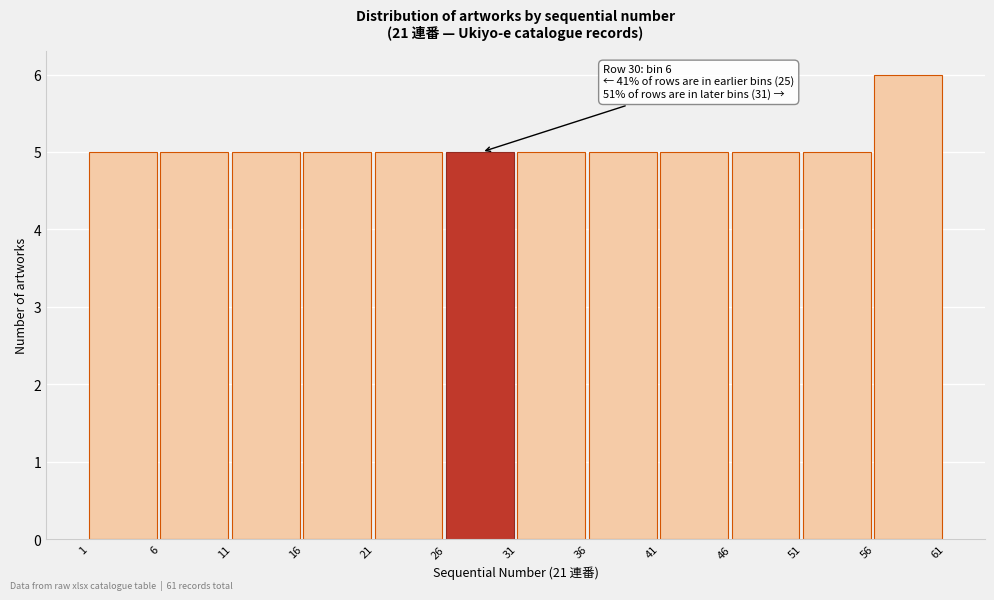

Which range on the x-axis has the tallest bar?

56 to 61